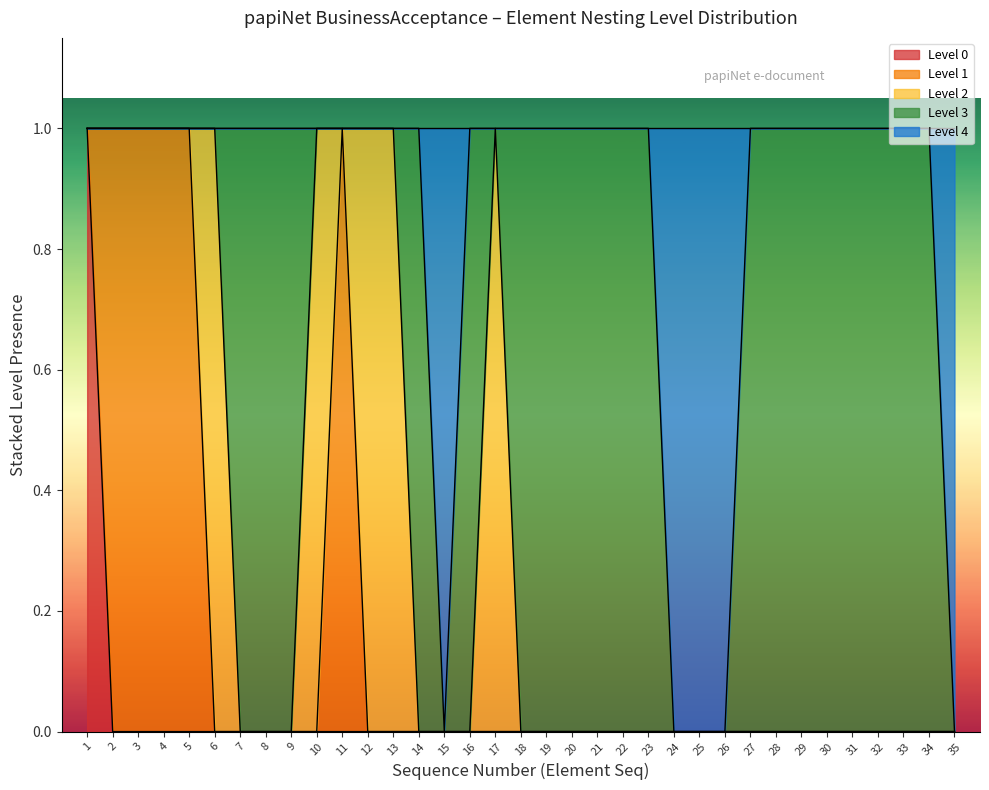

Is it true that Level 0 equals -1 at 34?

False